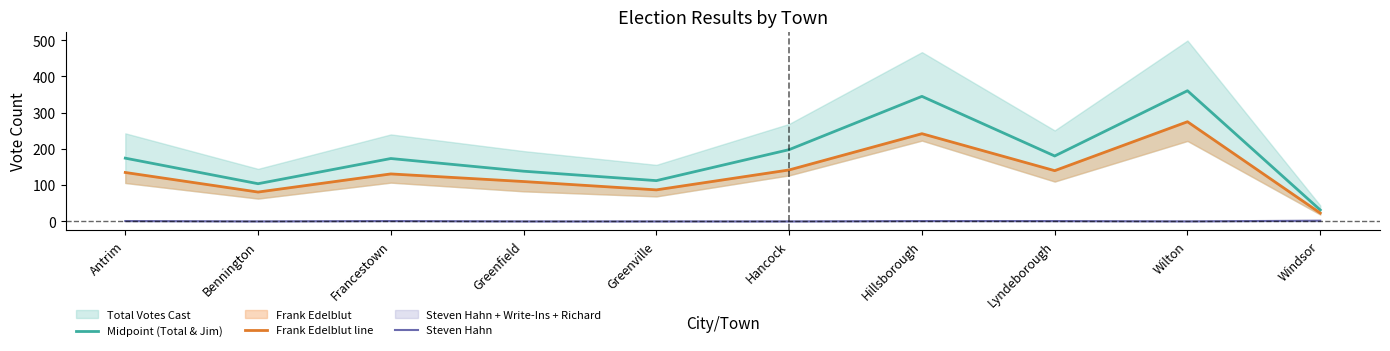

At which category does Steven Hahn reach its first local valley?

Bennington